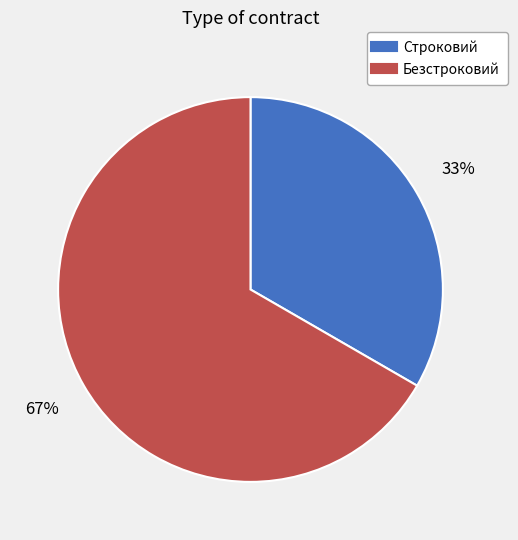

Combined, do Безстроковий and Строковий account for over 50%?

Yes